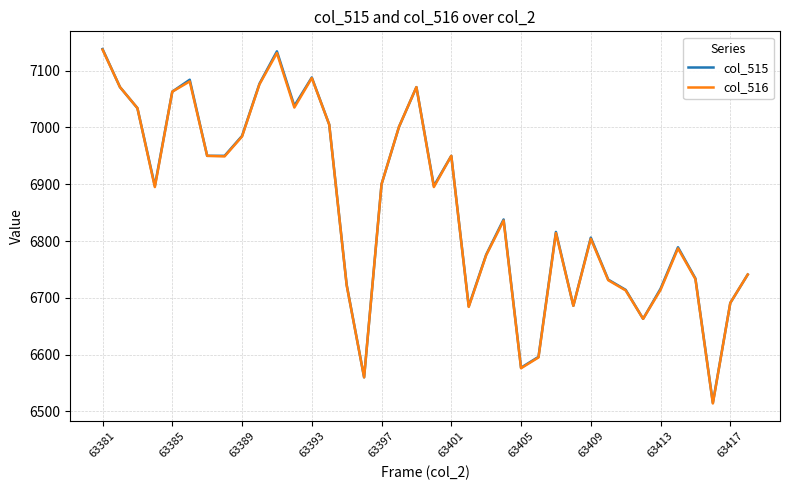

What is the greatest value displayed?

7138